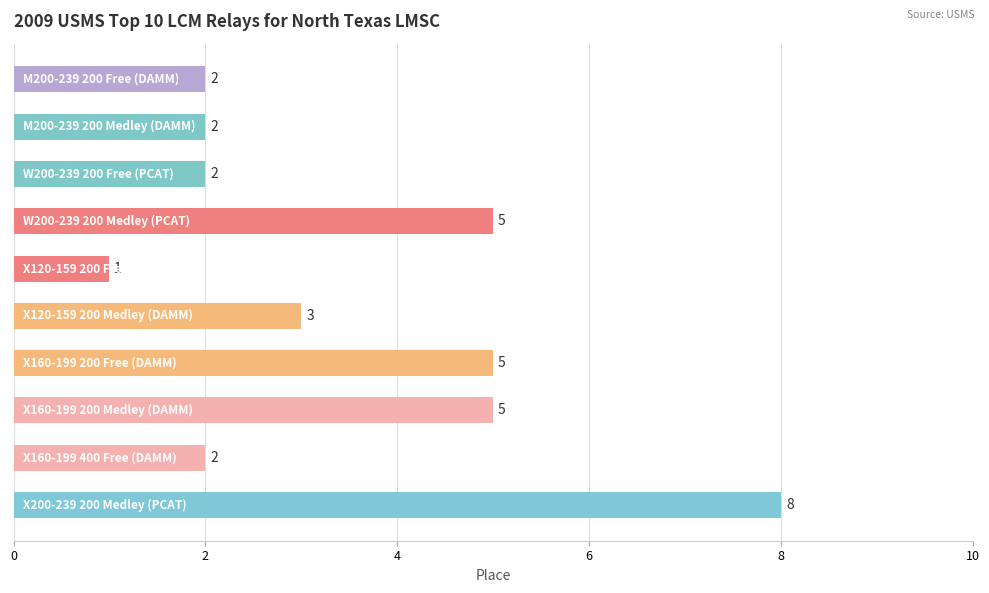

What is the difference between the second highest and second lowest values?

3